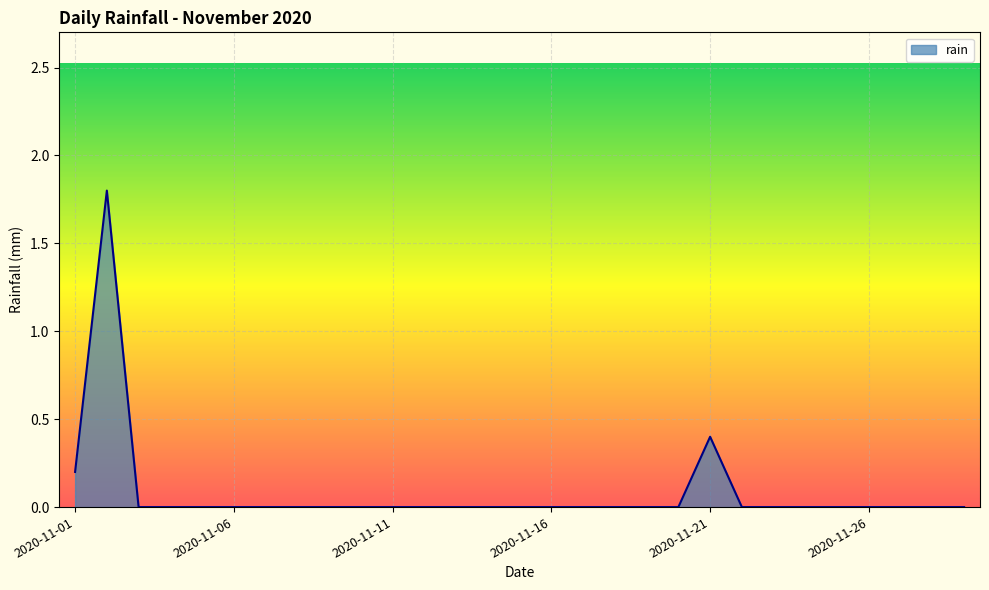

What is the greatest value displayed?

1.8